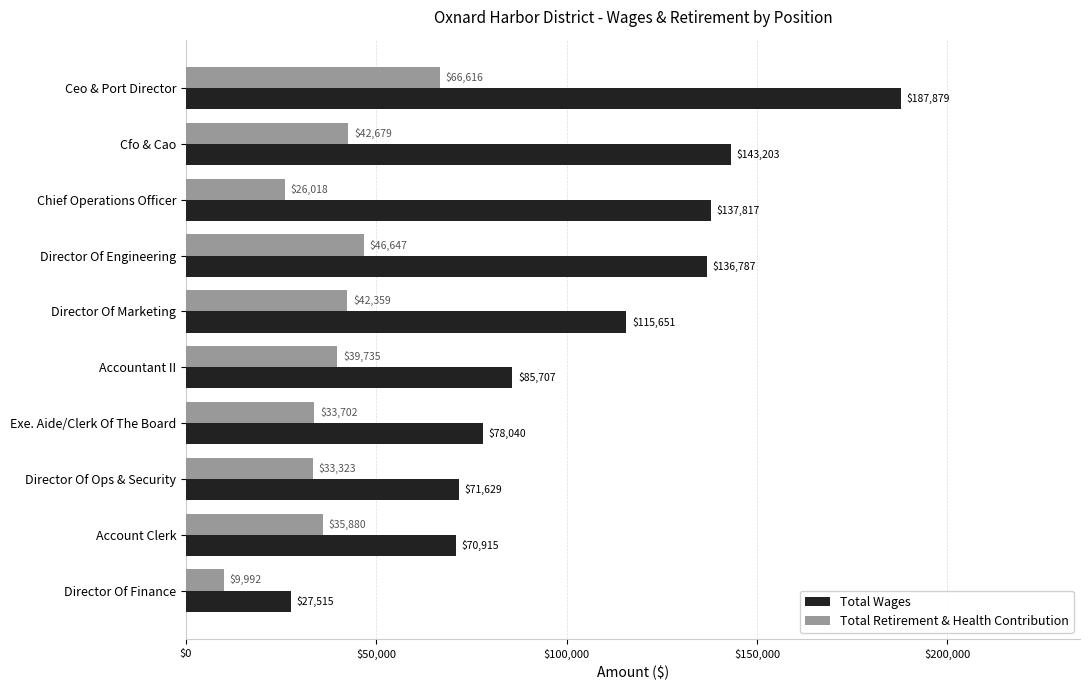

What is the difference between the second highest and second lowest values in the Total Retirement & Health Contribution series?

20629